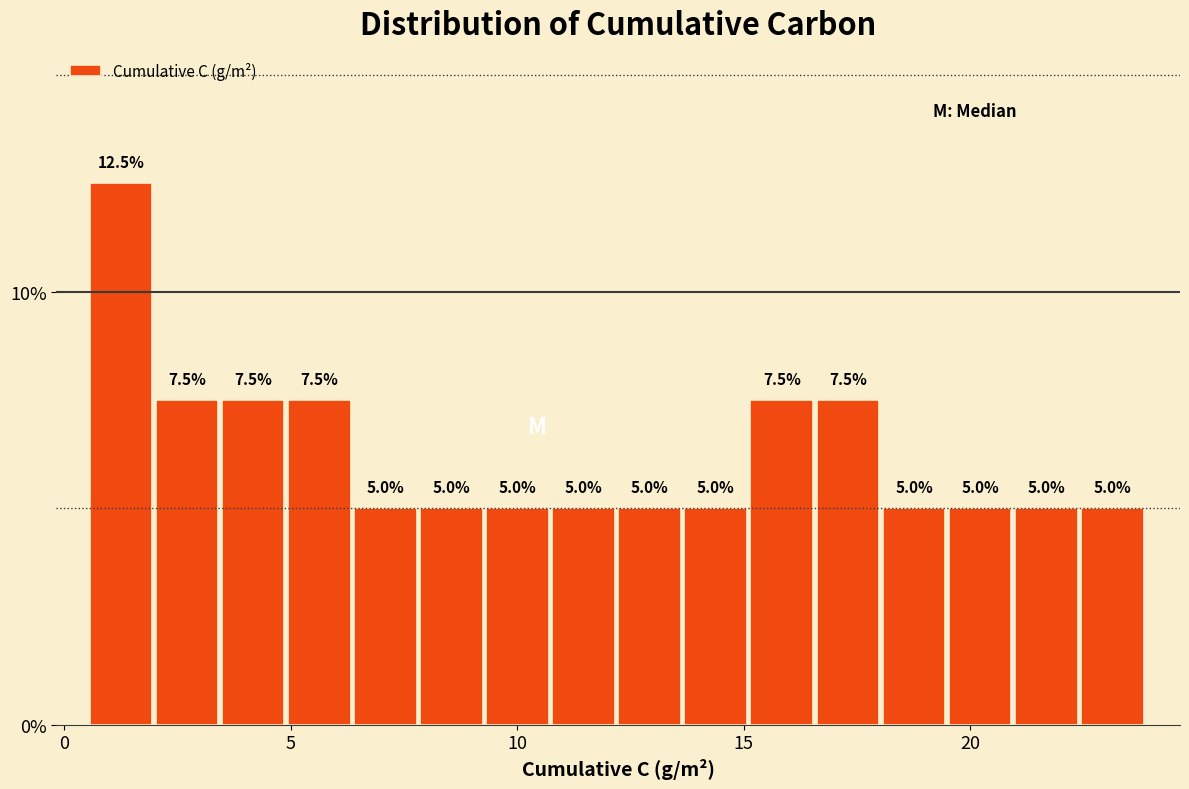

Around what value on the x-axis is the tallest bar? Give the approximate position of its centre, as read against the axis.

1.5